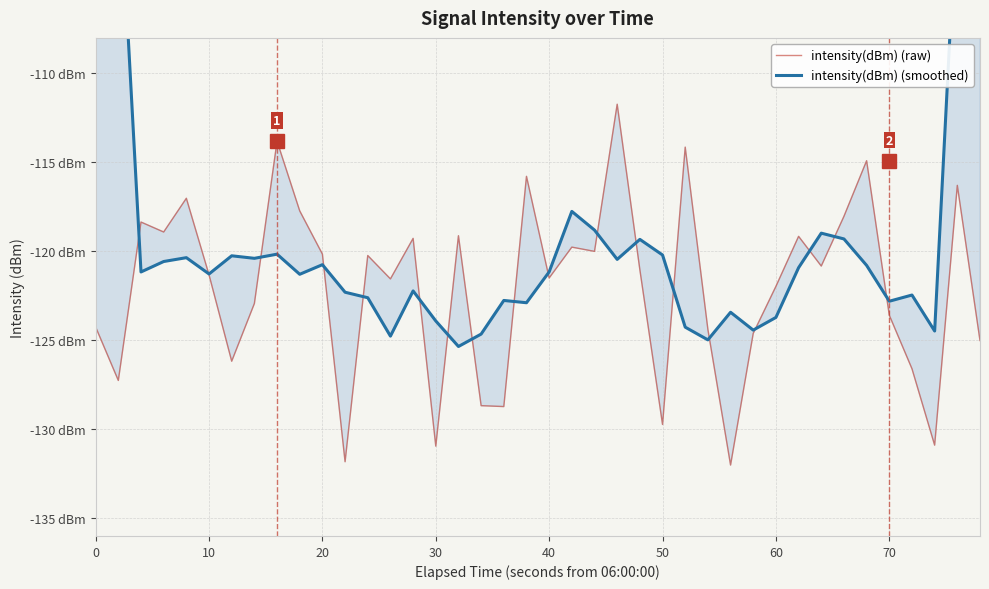

How many data points in intensity(dBm) (raw) are above -121?

19